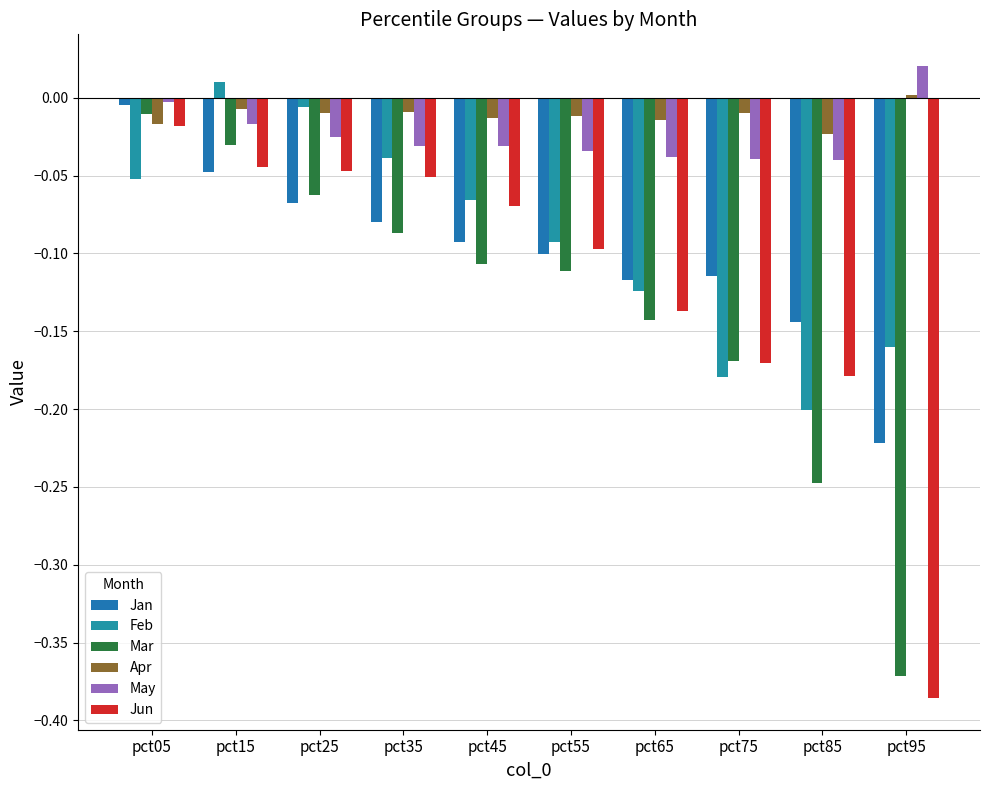

How many values in Apr are above zero?

1